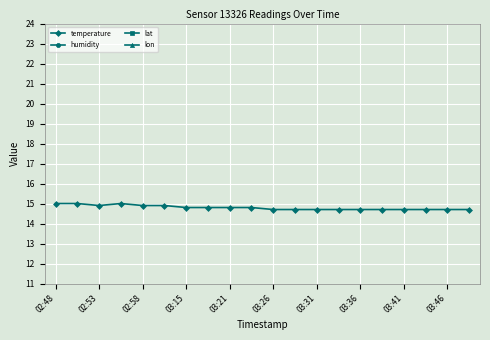

Is it true that temperature equals 7.5 at 02:48?

False